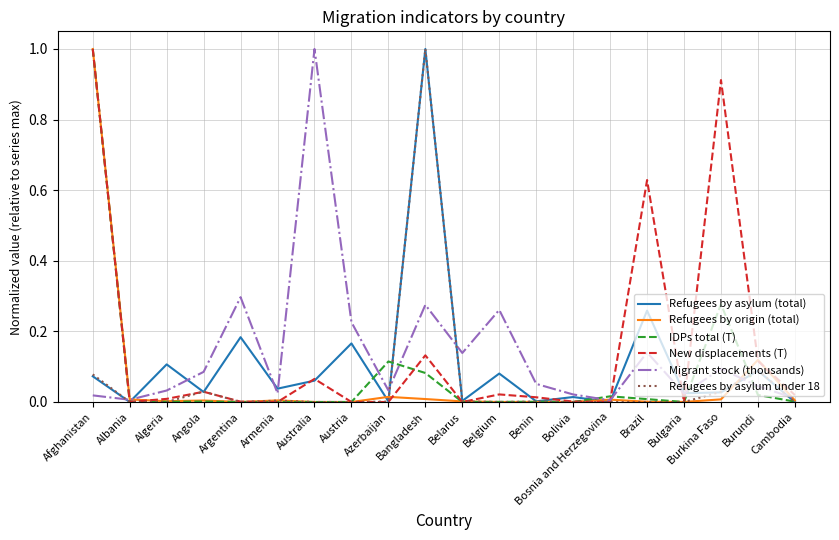

What position from the left is Armenia?

6